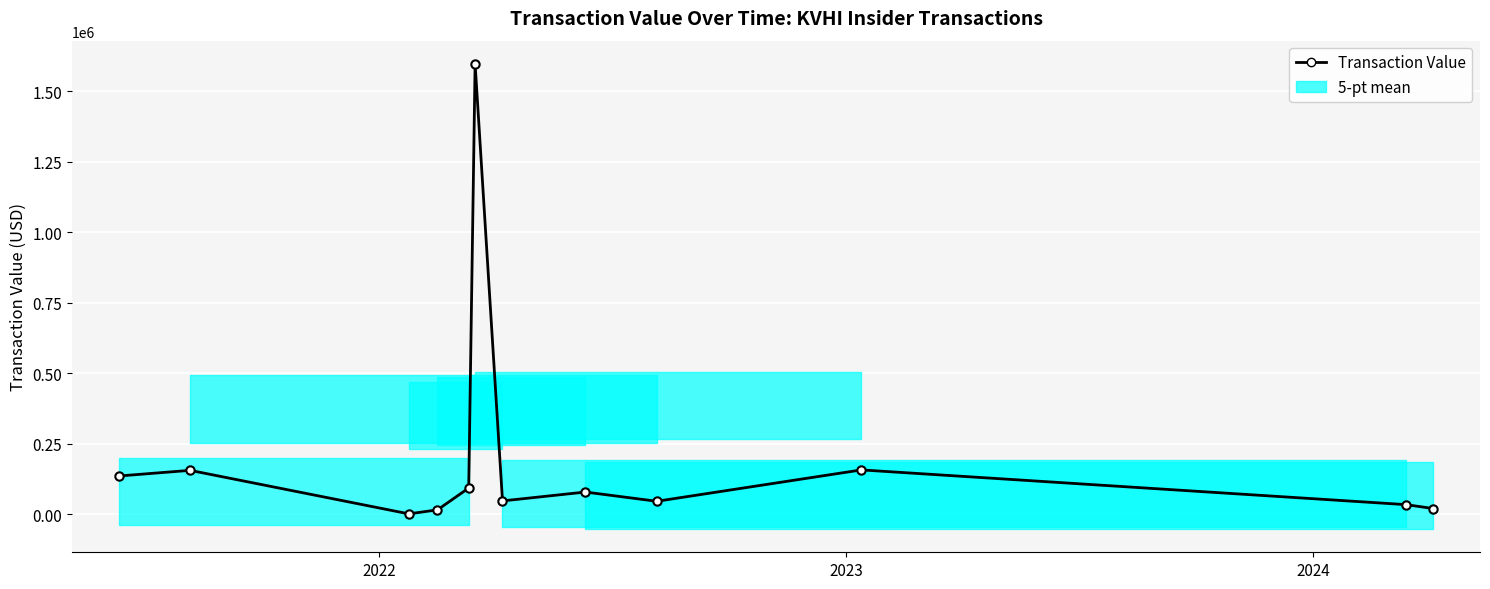

What is the difference between the maximum and minimum values?

1595725